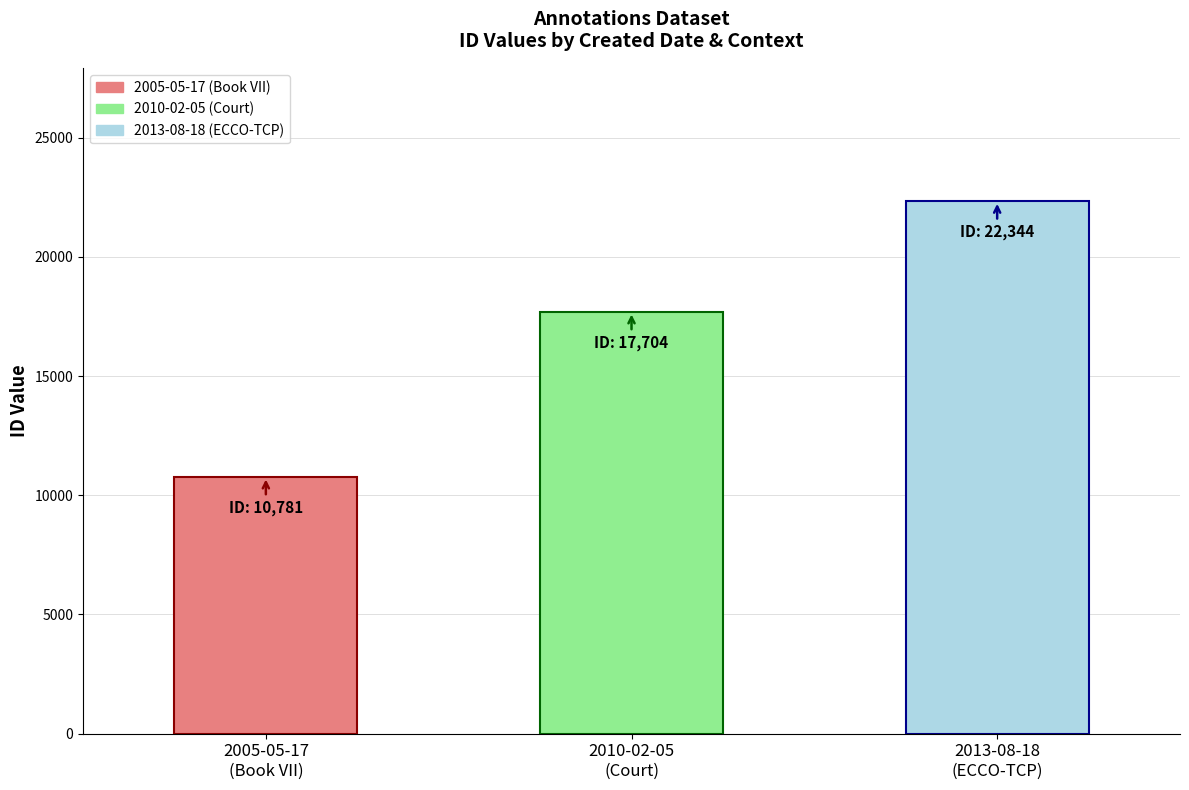

Is it true that the value at 2013-08-18
(ECCO-TCP) is 35894?

False